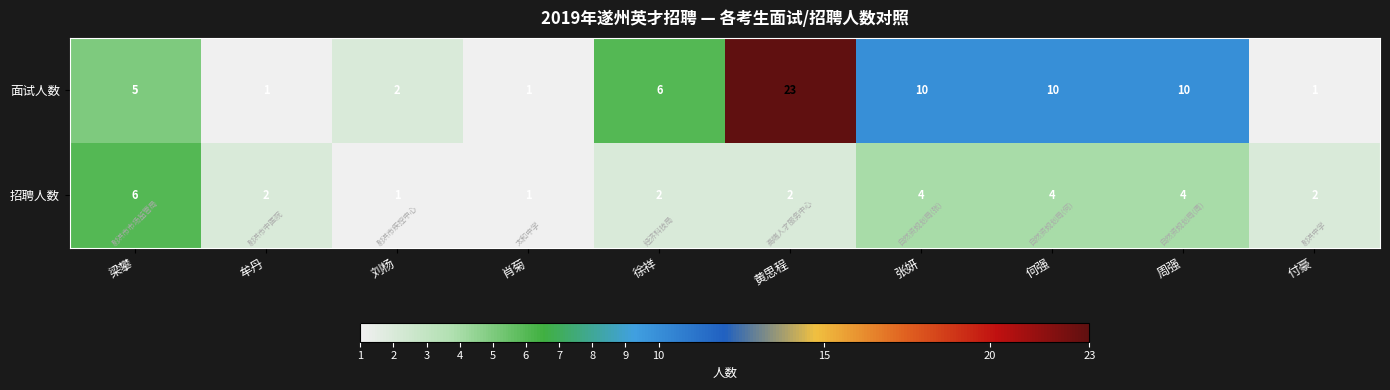

At how many categories does at least one series exceed 7?

4